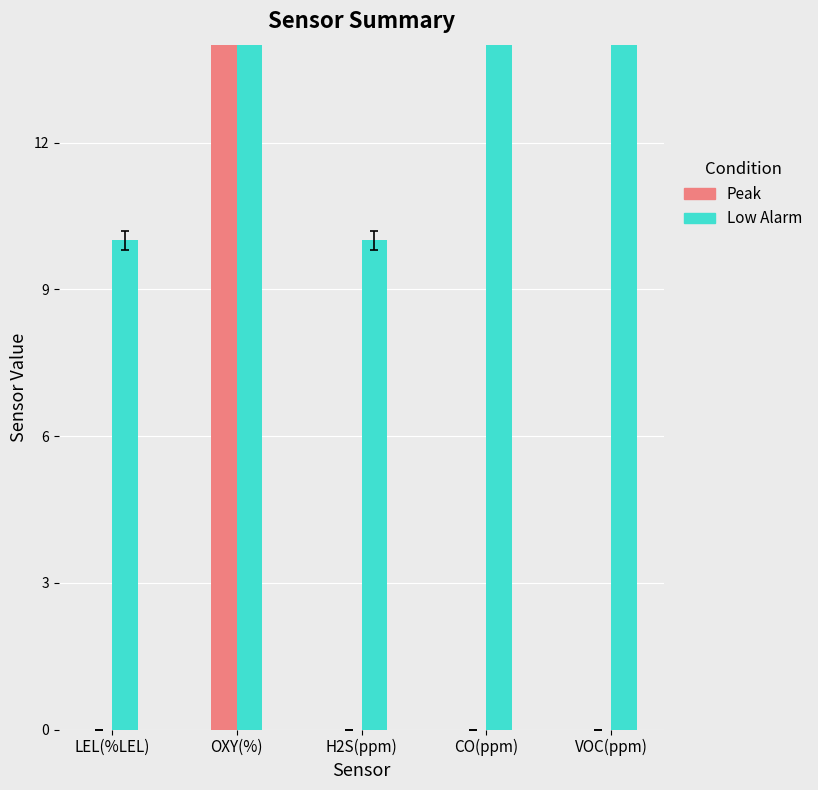

Count the number of categories in the chart.

5